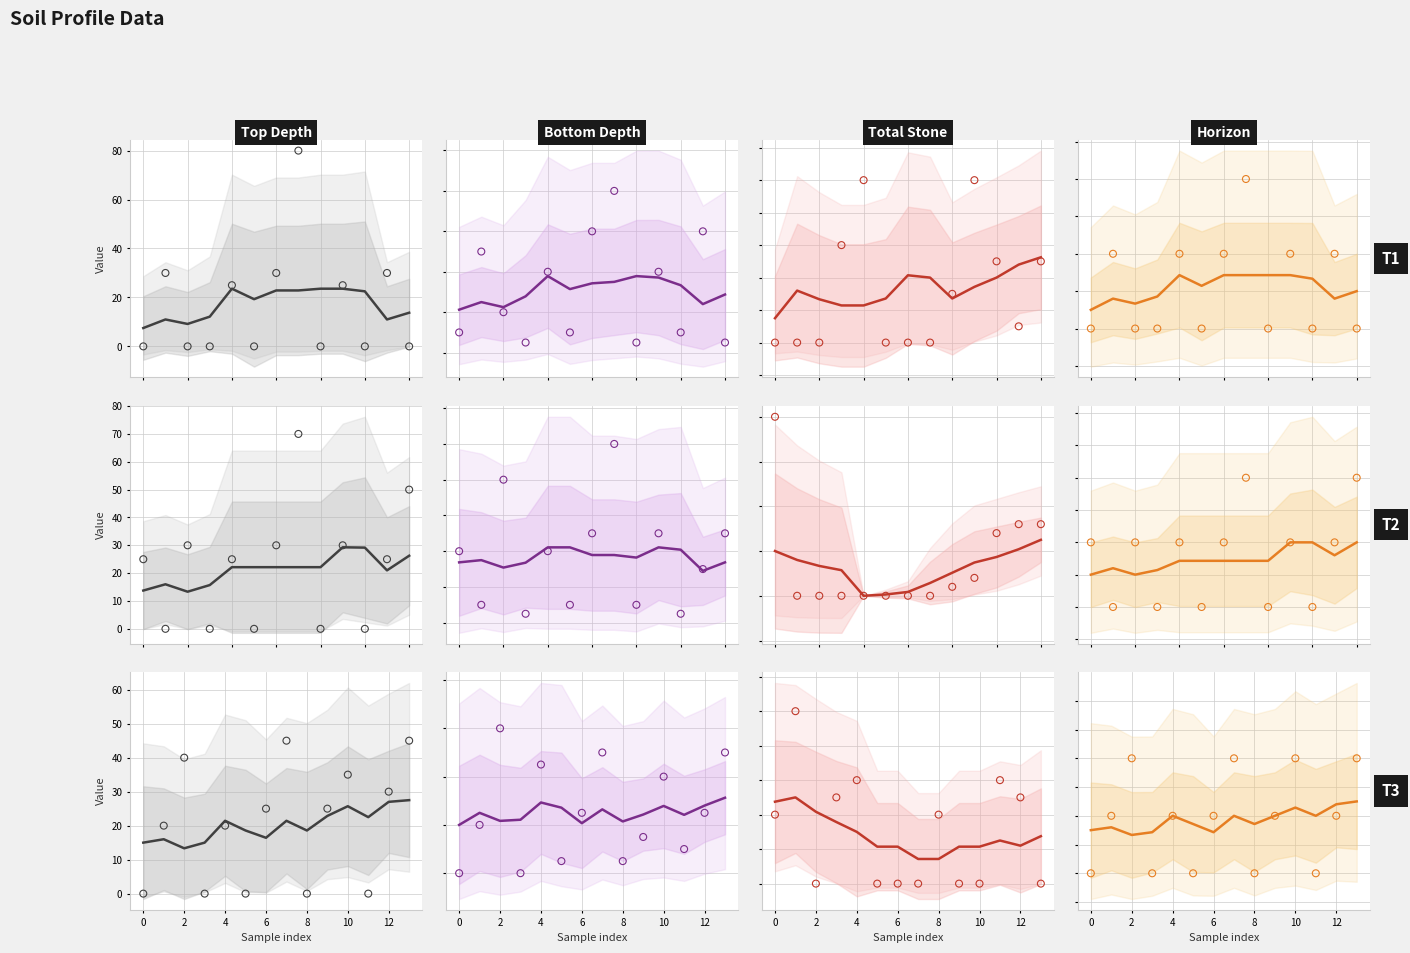

Which series contains the lowest Y value?

TOTSTONE